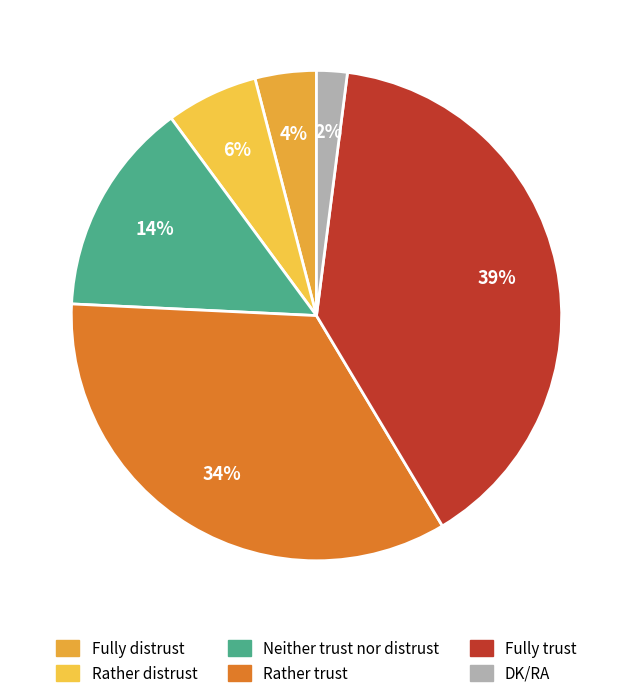

Rank the categories by value from highest to lowest.

Fully trust, Rather trust, Neither trust nor distrust, Rather distrust, Fully distrust, DK/RA